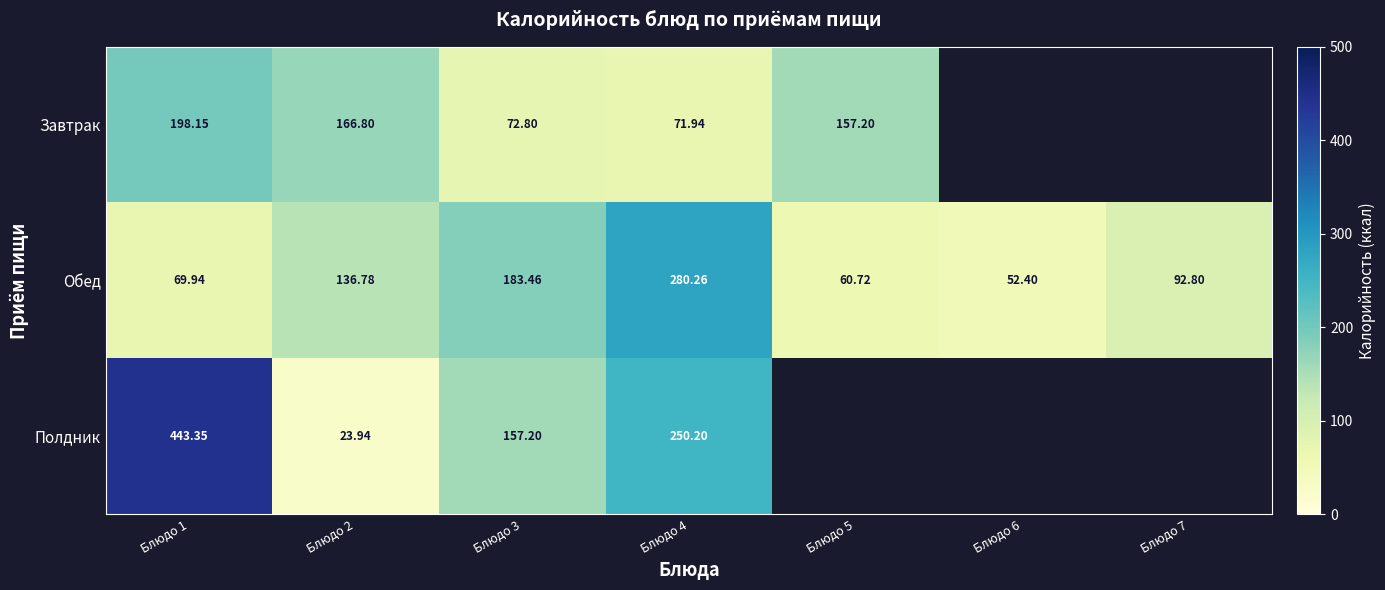

Is the value of Полдник at Блюдо 4 greater than the value of Обед at Блюдо 3?

Yes